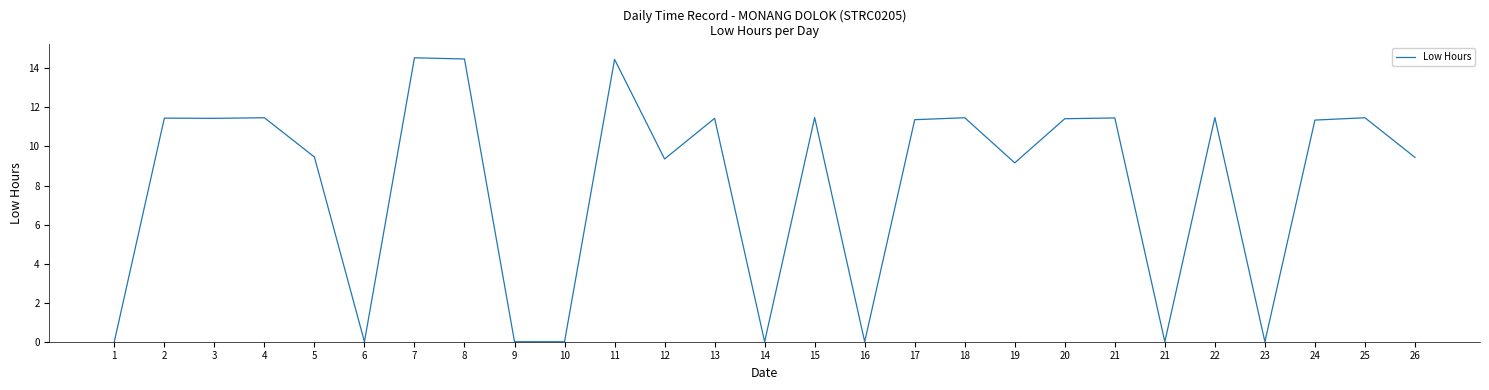

Reading left to right, extract all data points from this chart.

0.0	11.4	11.4	11.5	9.5	0.0	14.5	14.5	0.0	0.0	14.5	9.4	11.4	0.0	11.5	0.0	11.4	11.5	9.2	11.4	11.5	0.0	11.5	0.0	11.3	11.5	9.4